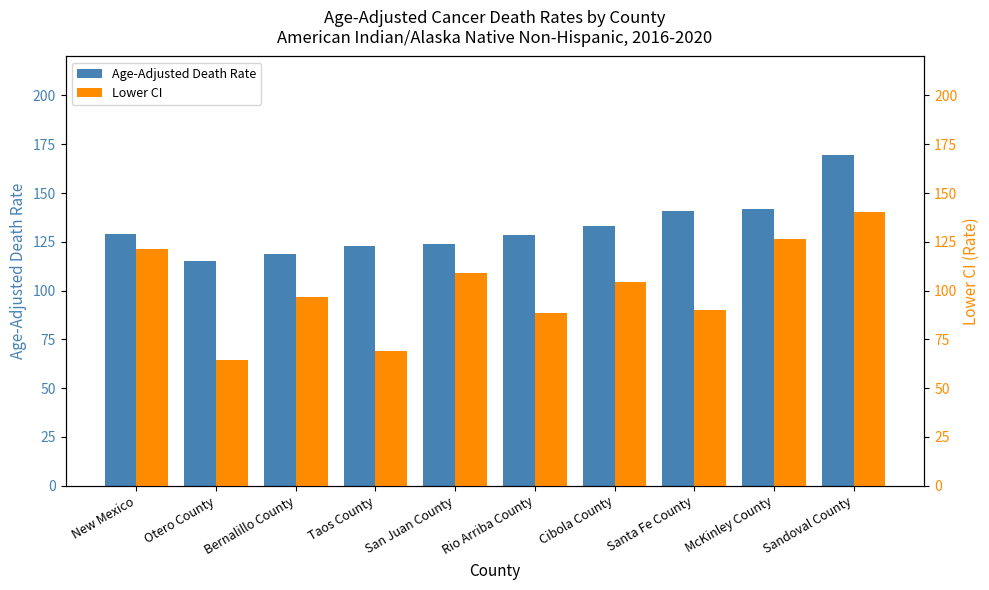

What is the total value across all series at San Juan County?

232.6